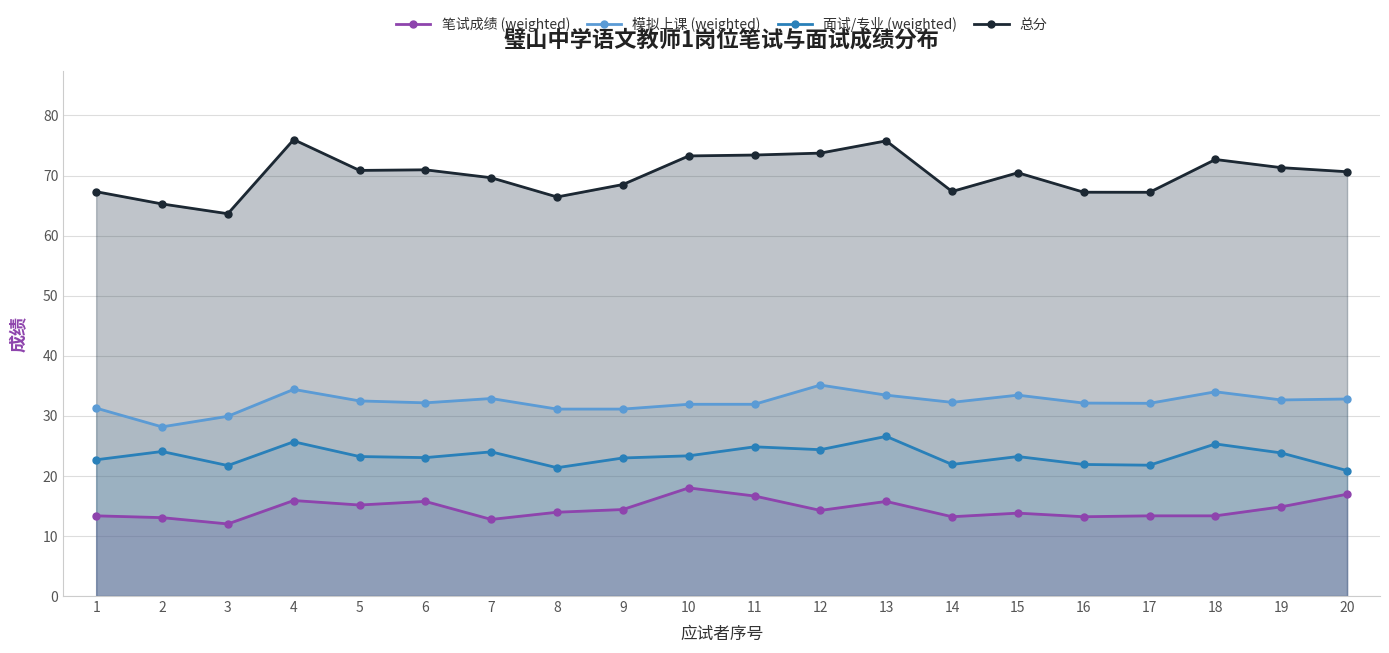

True or false: 面试/专业 (weighted) and 模拟上课 (weighted) cross at least once.

False